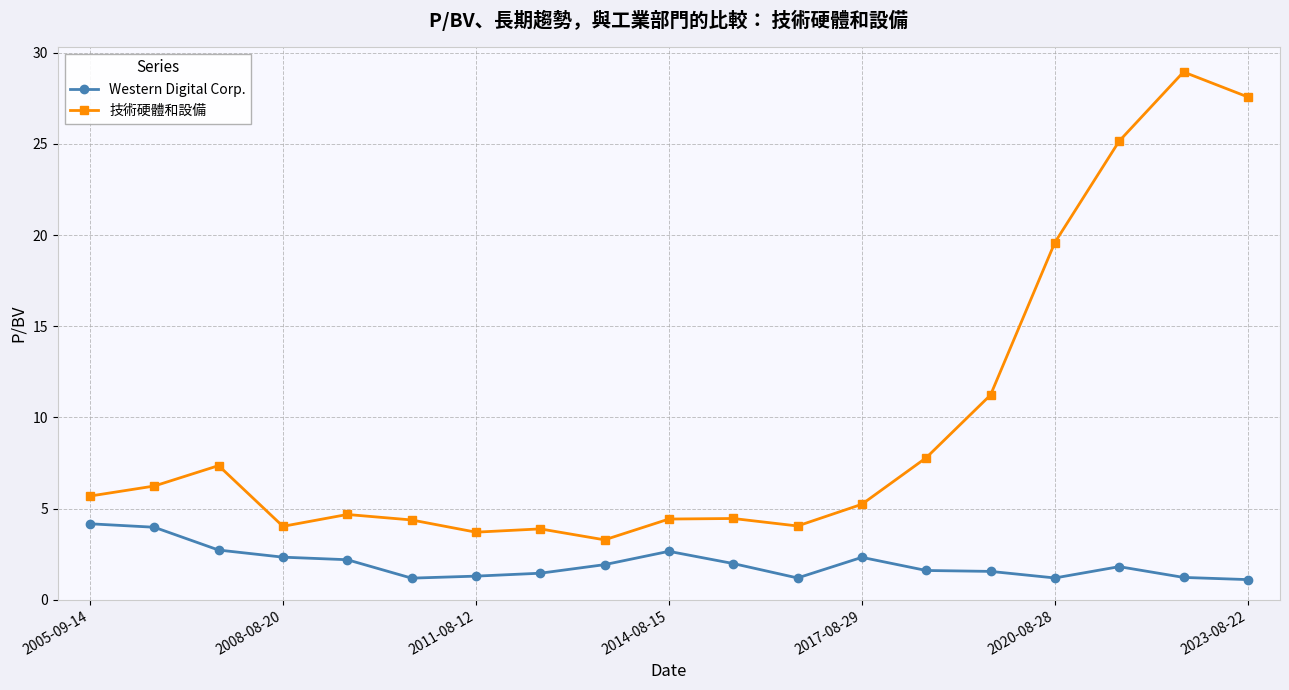

Which series has the largest total across all categories?

技術硬體和設備